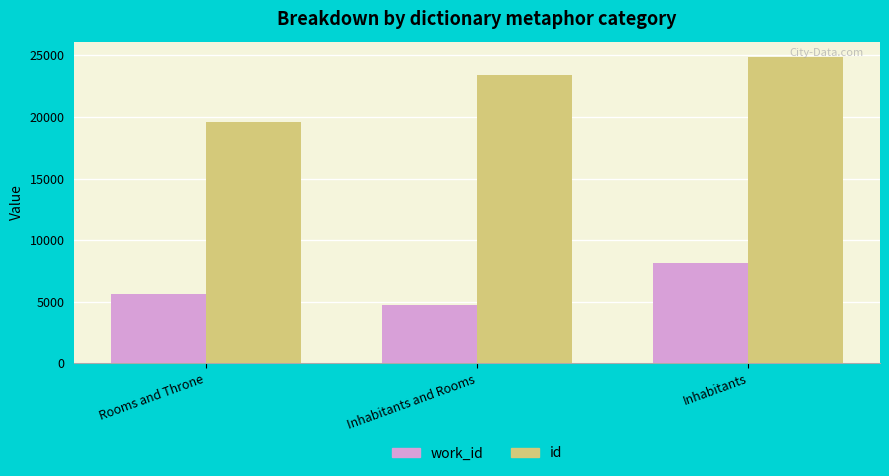

How many work_id values are between 4702 and 8132?

3